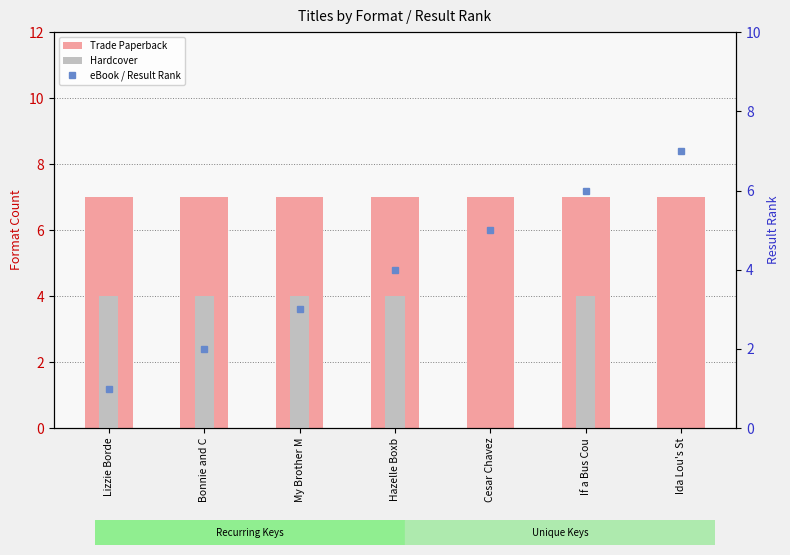

List the series in order of their peak value, highest first.

Trade Paperback, eBook / Result Rank, Hardcover